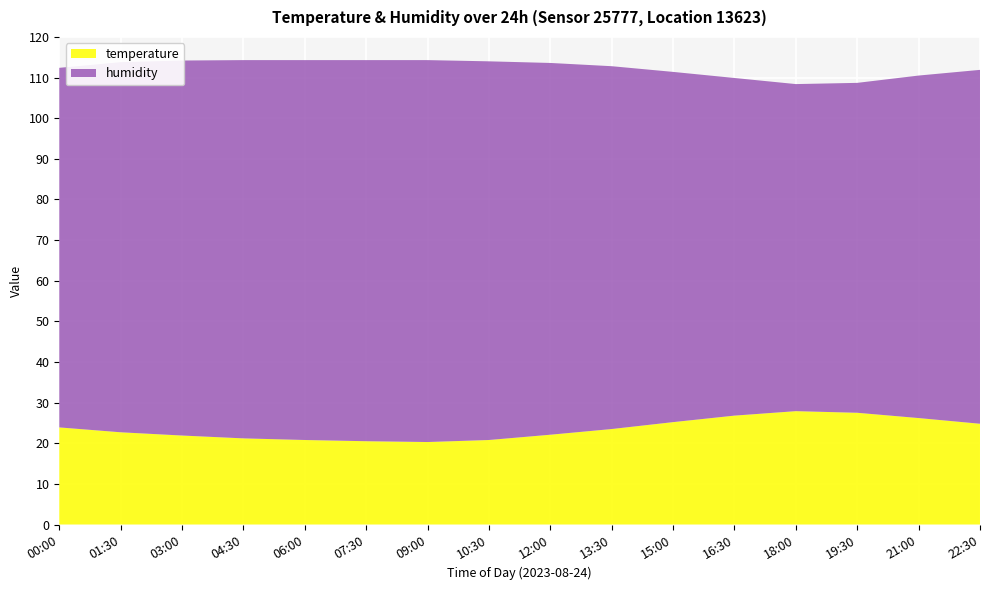

Reading left to right, transcribe all the data shown in this chart.

temperature: 00:00=23.9	01:30=22.7	03:00=21.9	04:30=21.2	06:00=20.8	07:30=20.5	09:00=20.3	10:30=20.8	12:00=22.1	13:30=23.5	15:00=25.2	16:30=26.8	18:00=27.9	19:30=27.5	21:00=26.2	22:30=24.8
humidity: 00:00=88.5	01:30=91.1	03:00=92.3	04:30=93.1	06:00=93.5	07:30=93.8	09:00=94.0	10:30=93.2	12:00=91.5	13:30=89.3	15:00=86.2	16:30=83.1	18:00=80.5	19:30=81.2	21:00=84.3	22:30=87.1